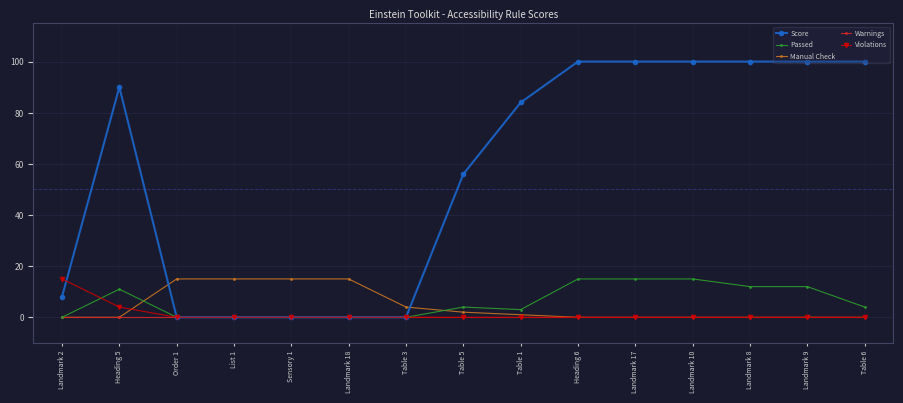

What is the value of the Passed point at the 14th from the left?

12